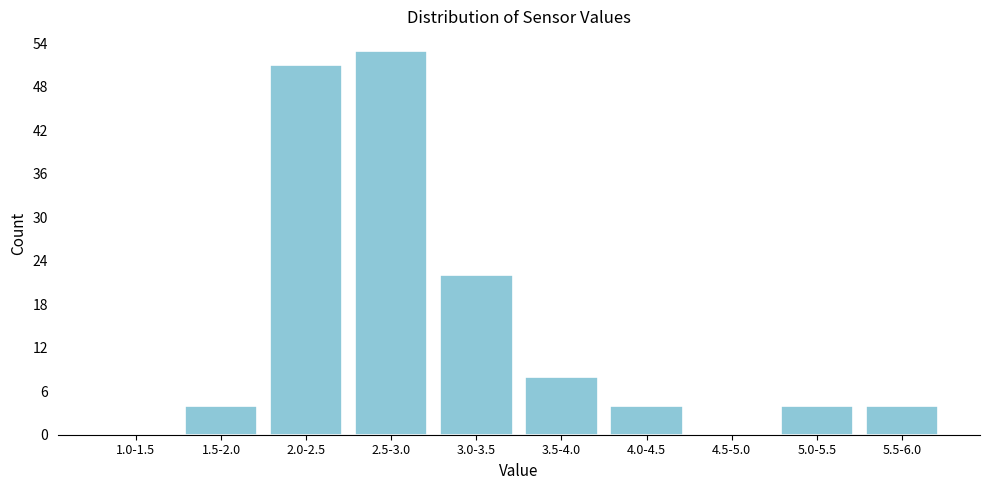

Reading left to right, list all the values displayed in this chart.

1.0-1.5=0	1.5-2.0=4	2.0-2.5=51	2.5-3.0=53	3.0-3.5=22	3.5-4.0=8	4.0-4.5=4	4.5-5.0=0	5.0-5.5=4	5.5-6.0=4